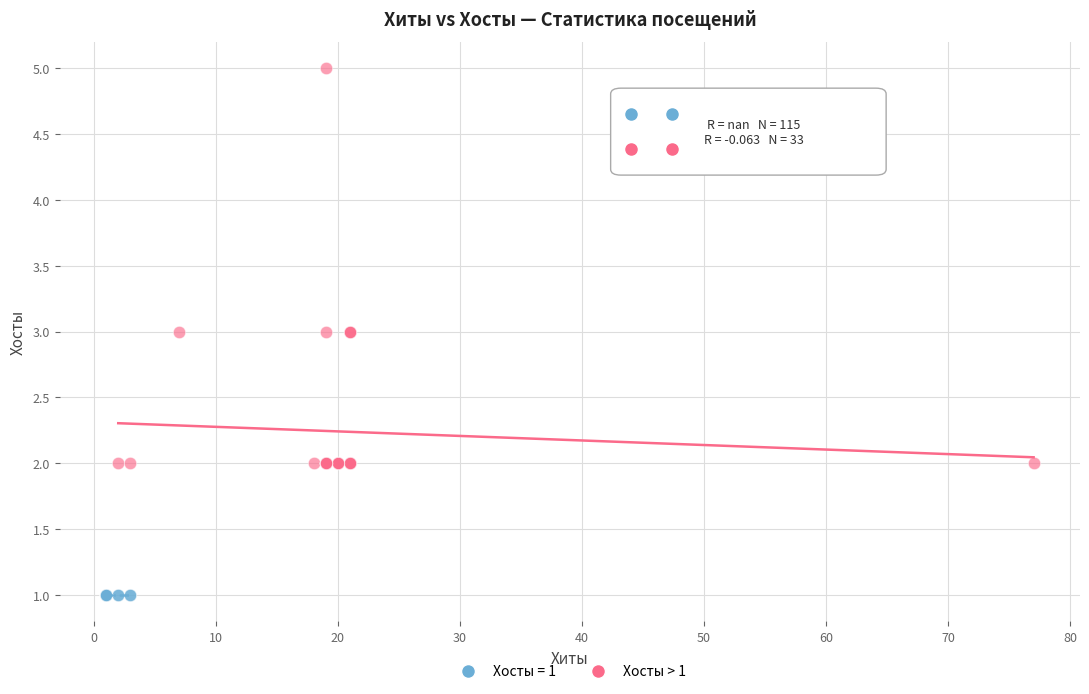

Which series contains the lowest Y value?

Хосты = 1